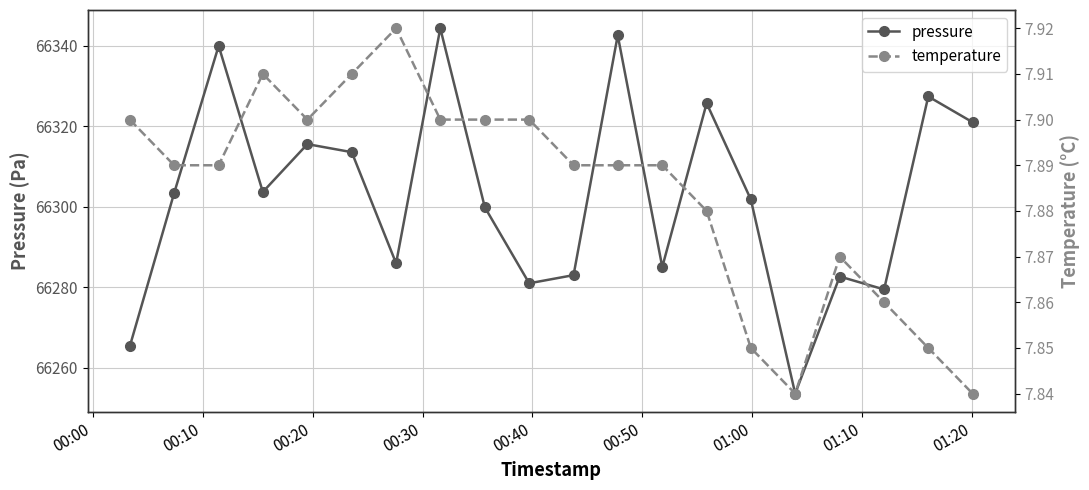

In pressure, how many points are lower than both neighbors (excluding endpoints)?

6